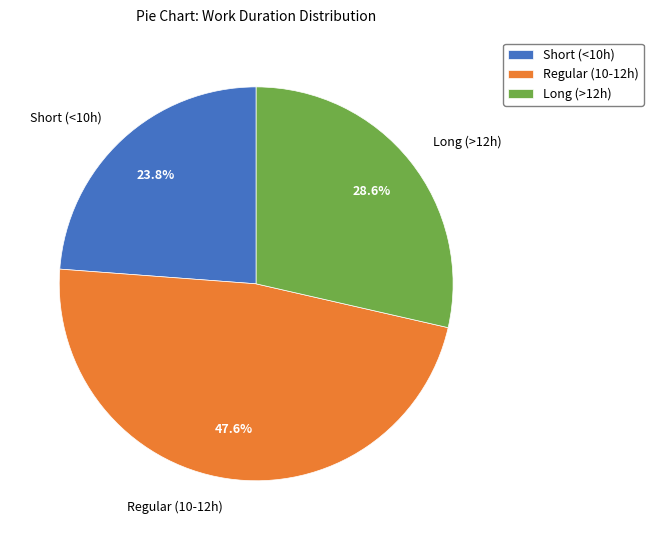

Between Long (>12h) and Short (<10h), which is larger?

Long (>12h)